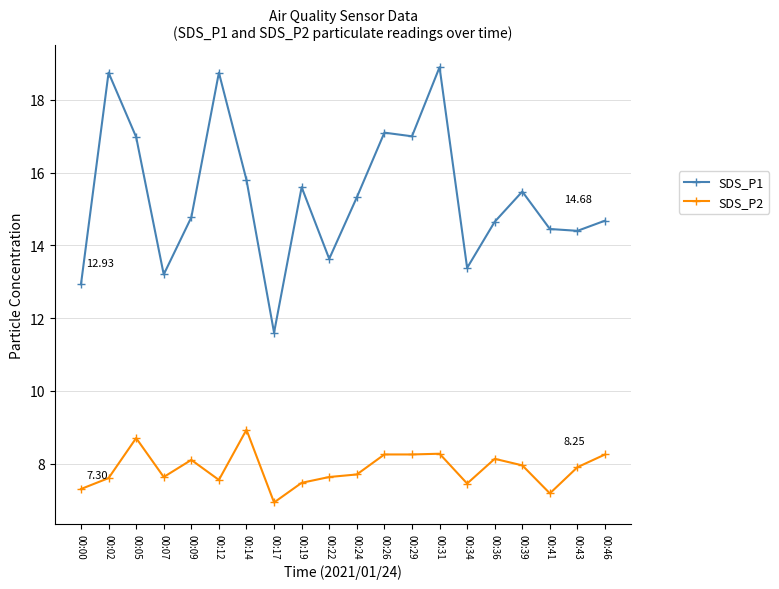

Which series has the widest spread of values?

SDS_P1